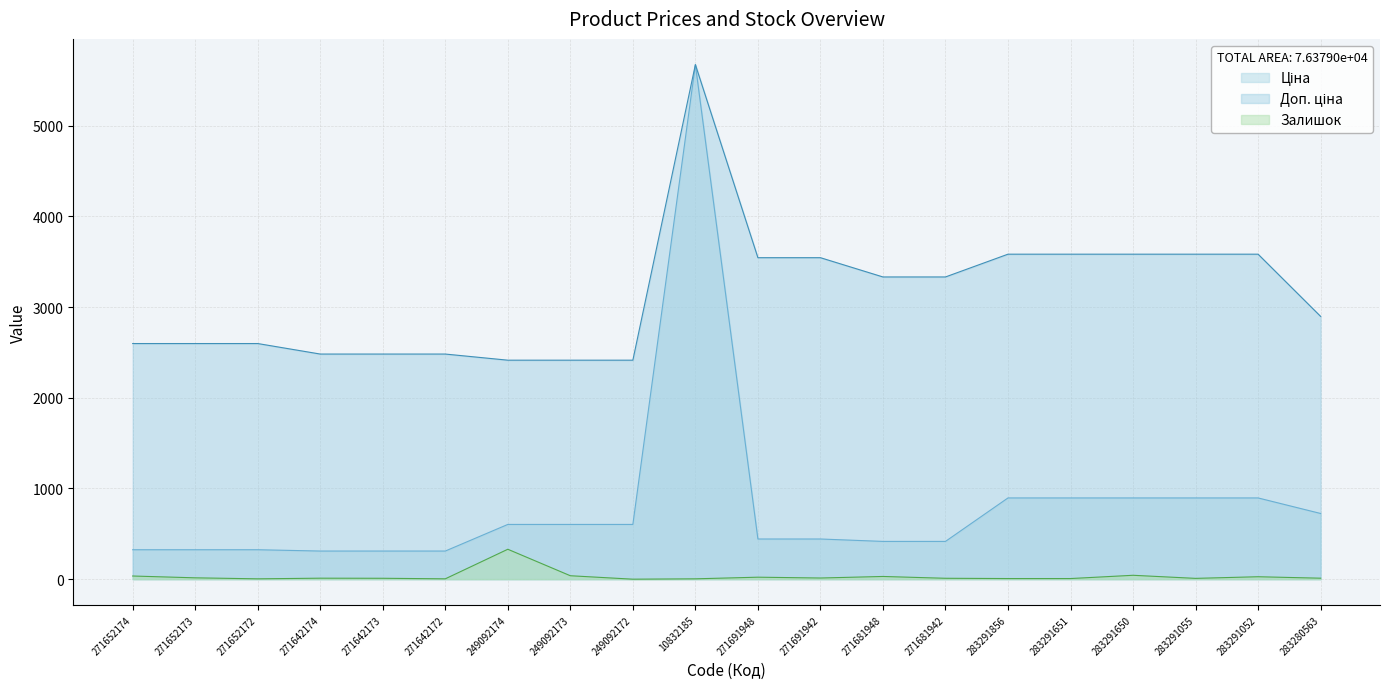

Reading right to left, extract all data points from this chart.

Ціна: 724.5	895.9	895.9	895.9	895.9	895.9	416.6	416.6	443.1	443.1	5673.8	603.7	603.7	603.7	310.3	310.3	310.3	324.8	324.8	324.8
Доп. ціна: 2897.8	3583.6	3583.6	3583.6	3583.6	3583.6	3332.5	3332.5	3545.0	3545.0	5673.8	2414.8	2414.8	2414.8	2482.4	2482.4	2482.4	2598.3	2598.3	2598.3
Залишок: 11.0	27.0	9.0	43.0	7.0	7.0	10.0	30.0	13.0	22.0	4.0	0.0	38.0	330.0	4.0	10.0	11.0	4.0	15.0	35.0